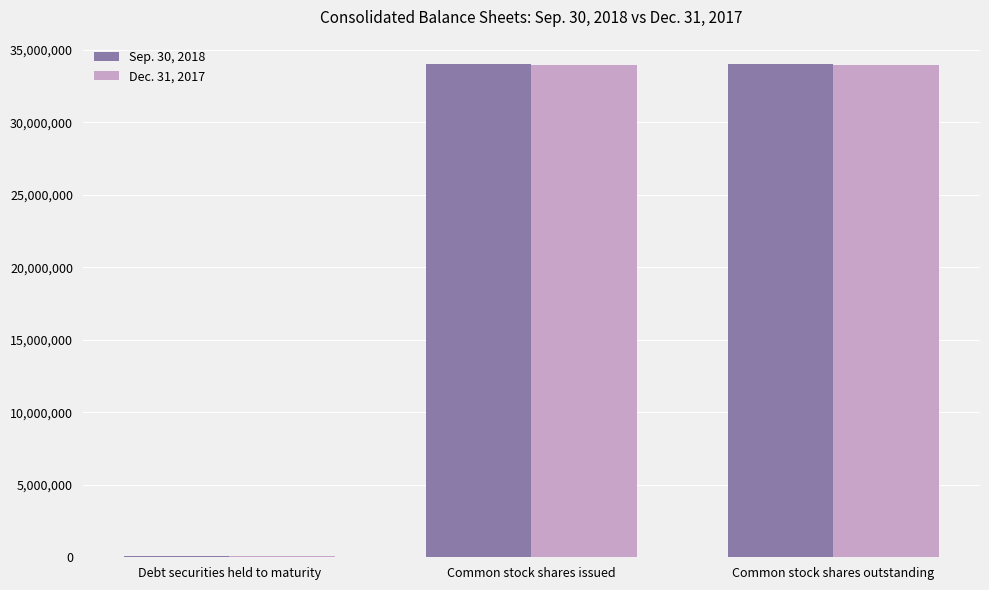

What is the spread (max minus min) of values at Debt securities held to maturity?

14304